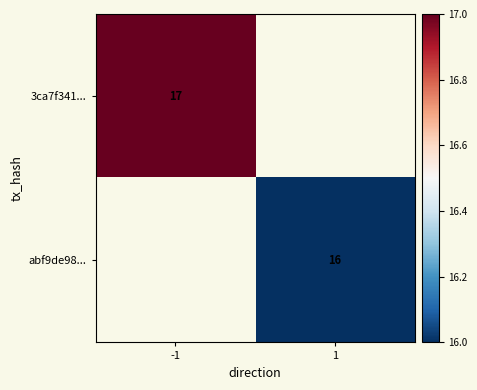

At how many categories does at least one series exceed 16?

1